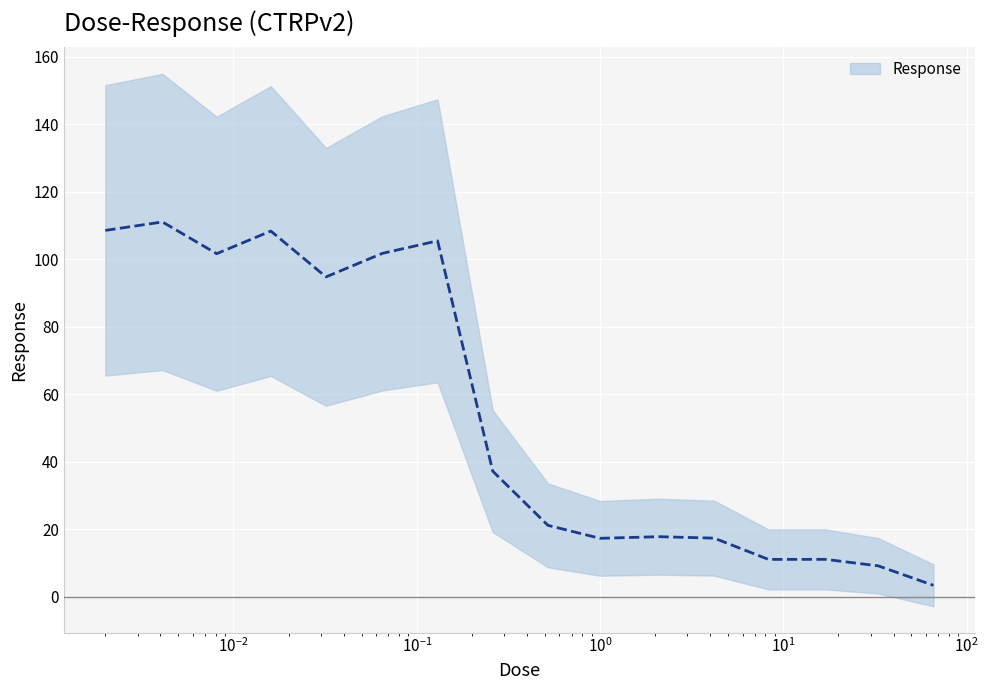

At which label does the data first exceed 37?

0.002